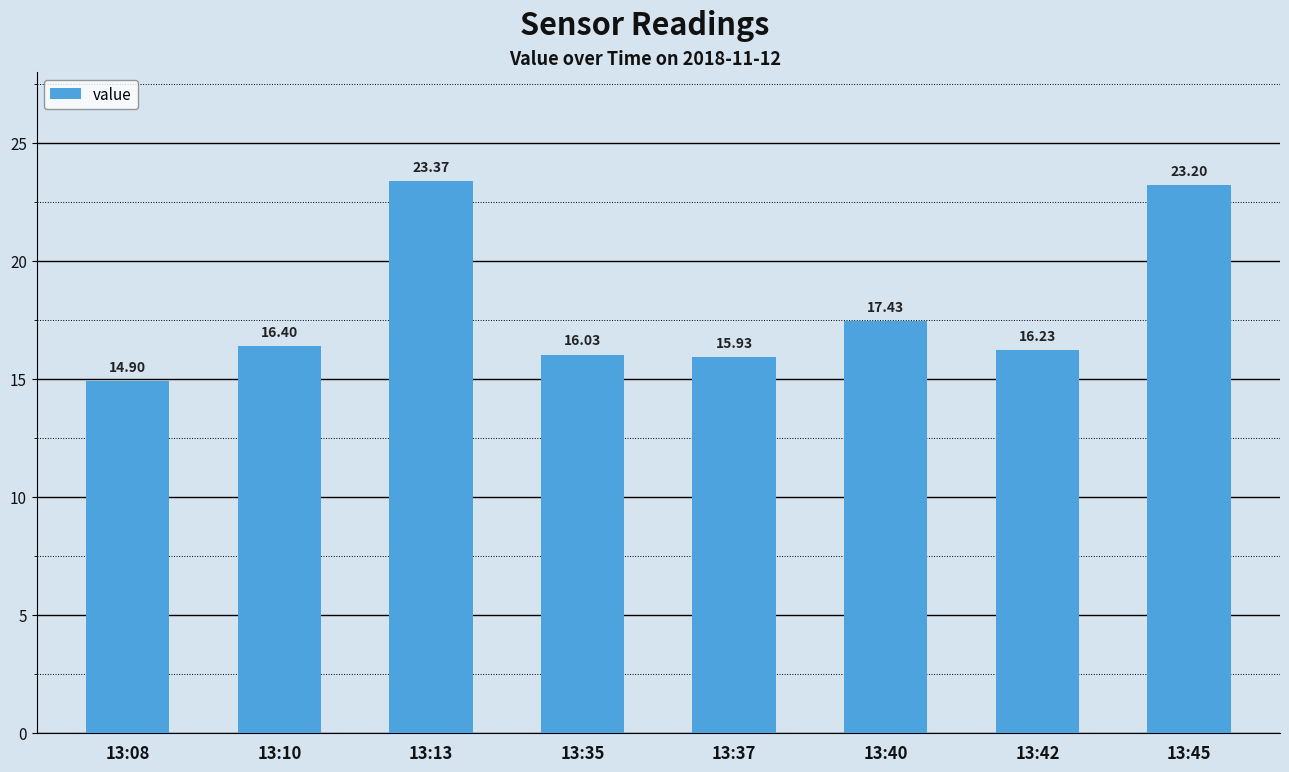

Which has a higher value, 13:35 or 13:40?

13:40